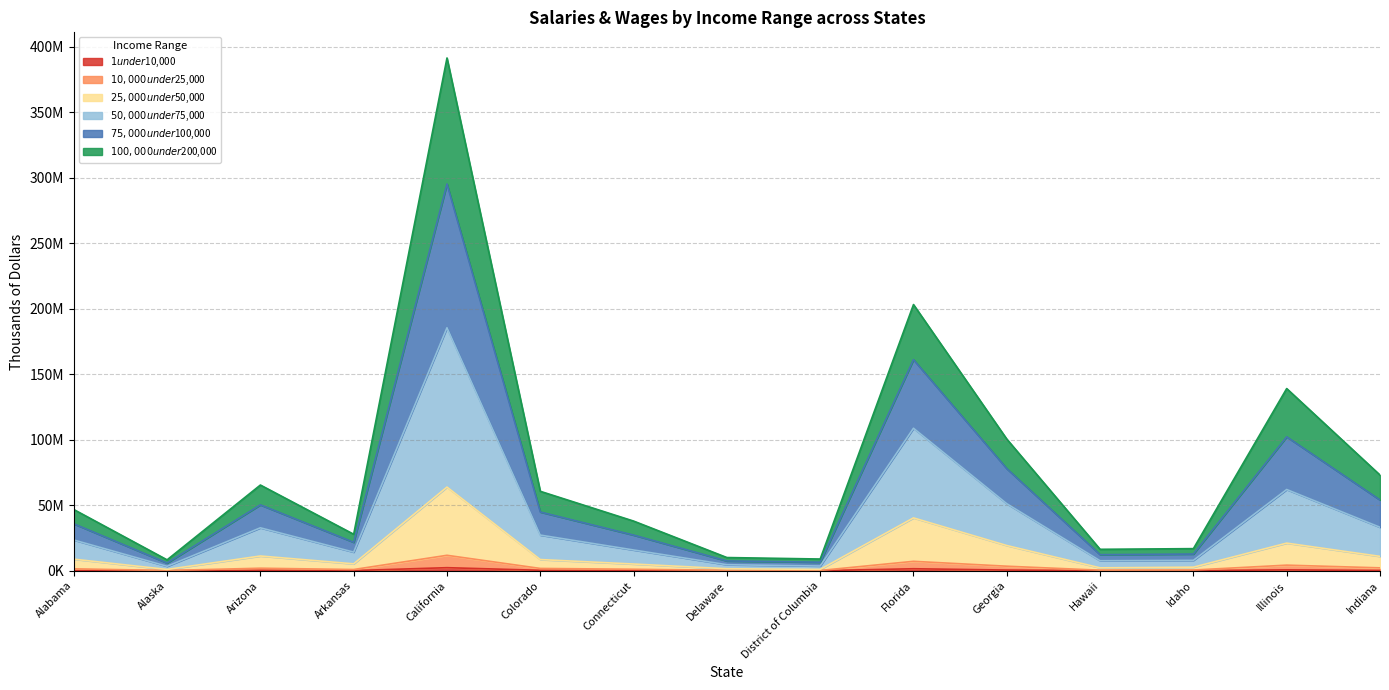

What are all the series names shown in the legend?

$1 under $10,000, $10,000 under $25,000, $25,000 under $50,000, $50,000 under $75,000, $75,000 under $100,000, $100,000 under $200,000